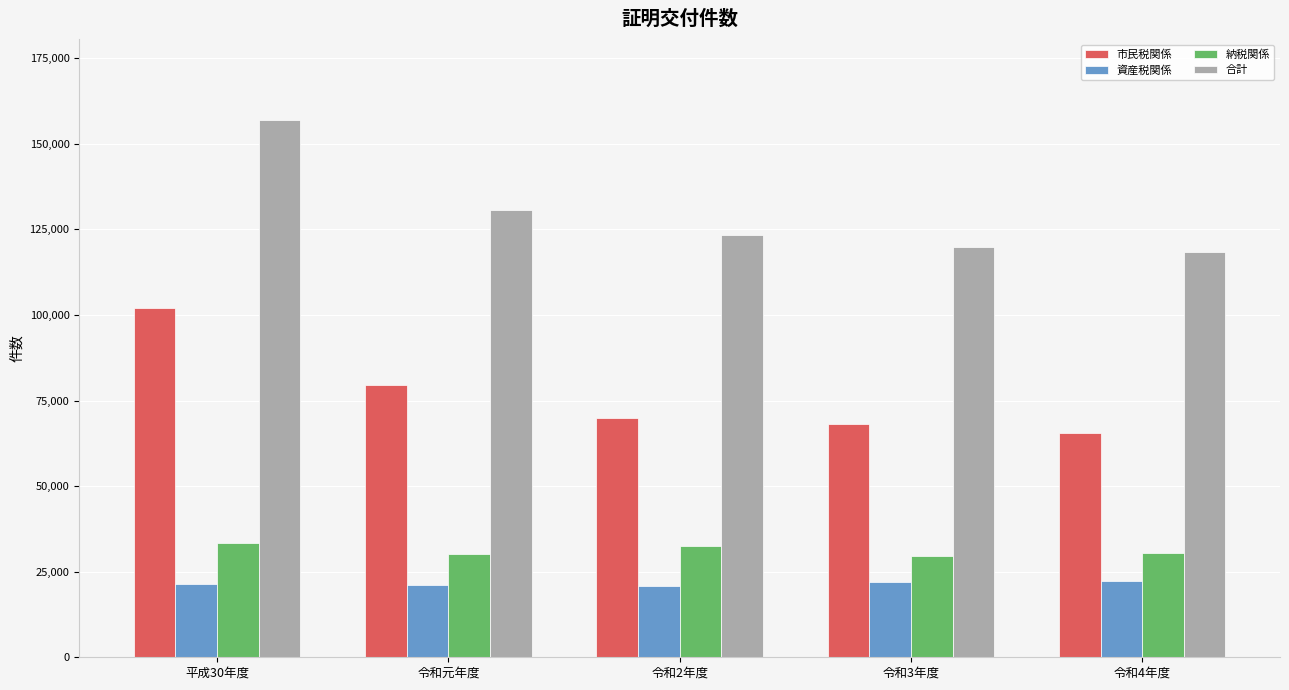

What position from the left is 令和3年度?

4